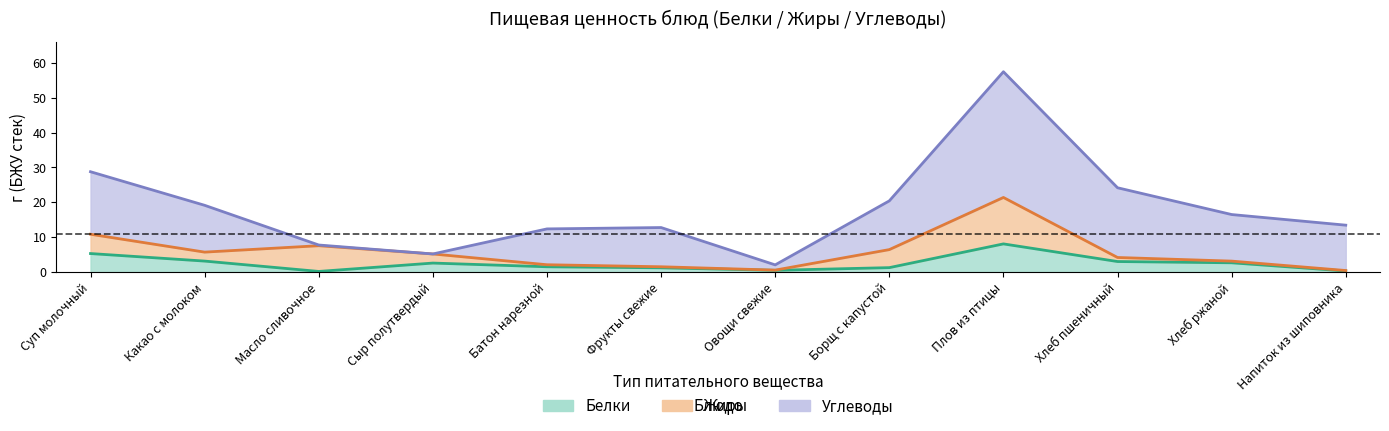

What is the minimum value shown in the chart?

0.2